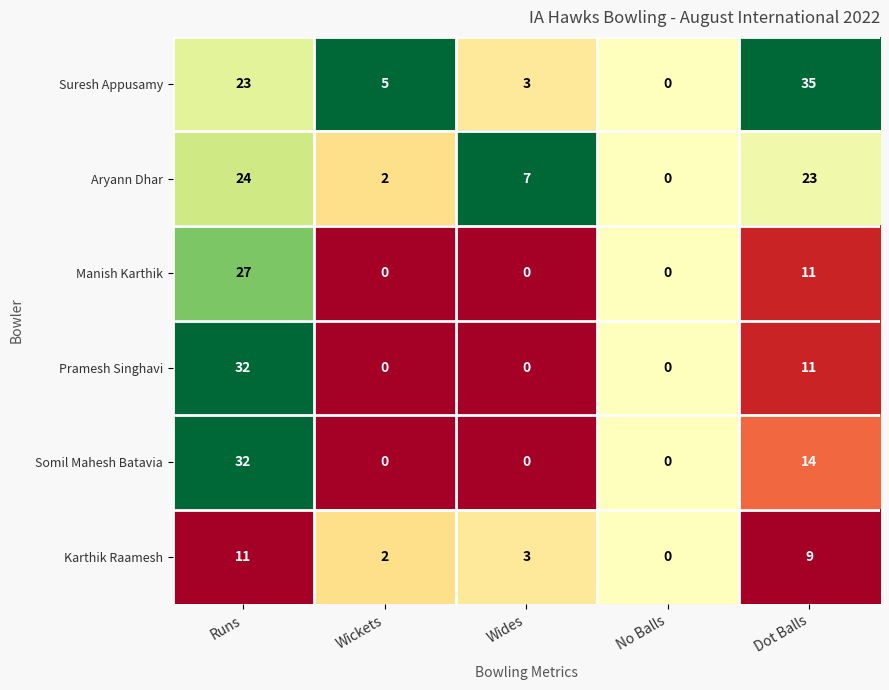

The Aryann Dhar series shows 12 at Runs. True or false?

False